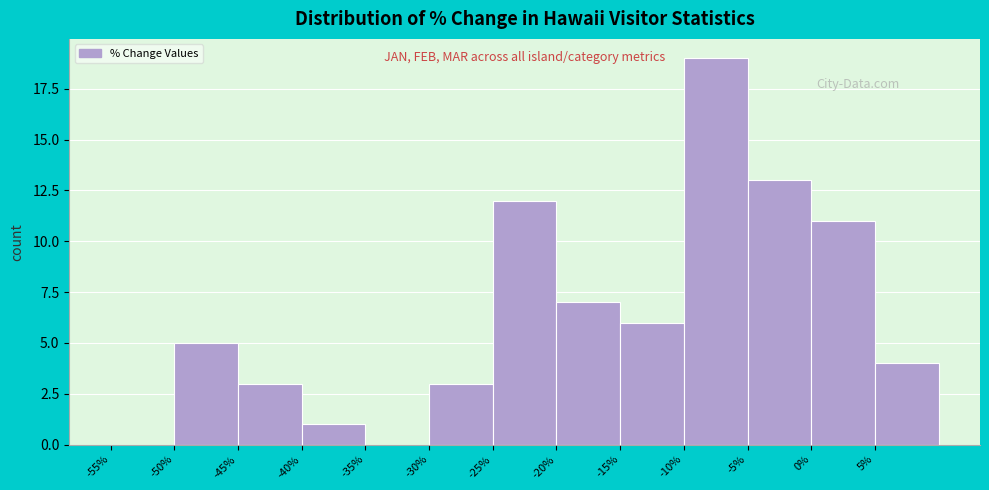

Which range on the x-axis has the tallest bar?

-10 to -5